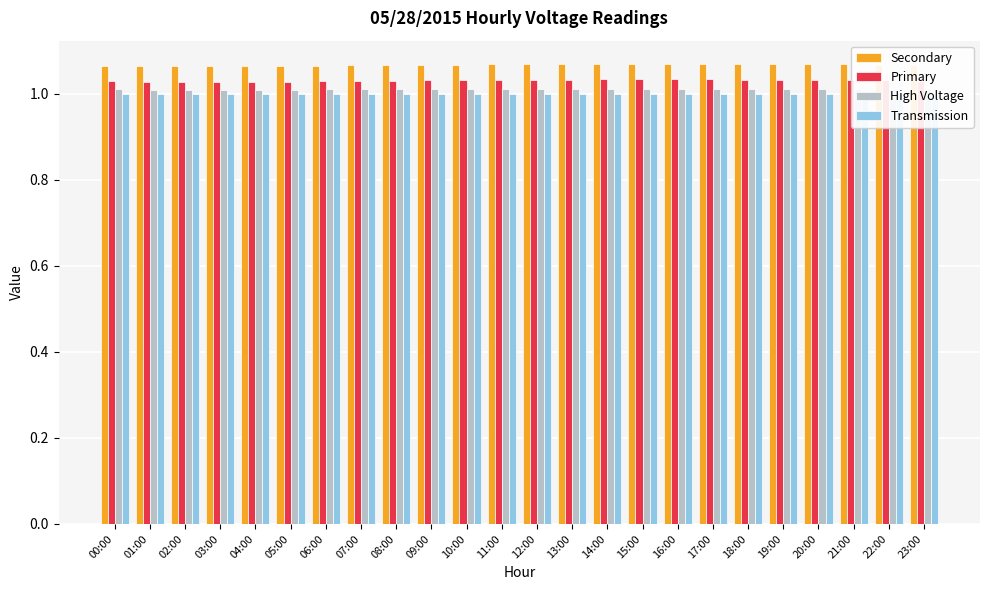

At 08:00, list the series in order from largest to smallest.

Secondary, Primary, High Voltage, Transmission